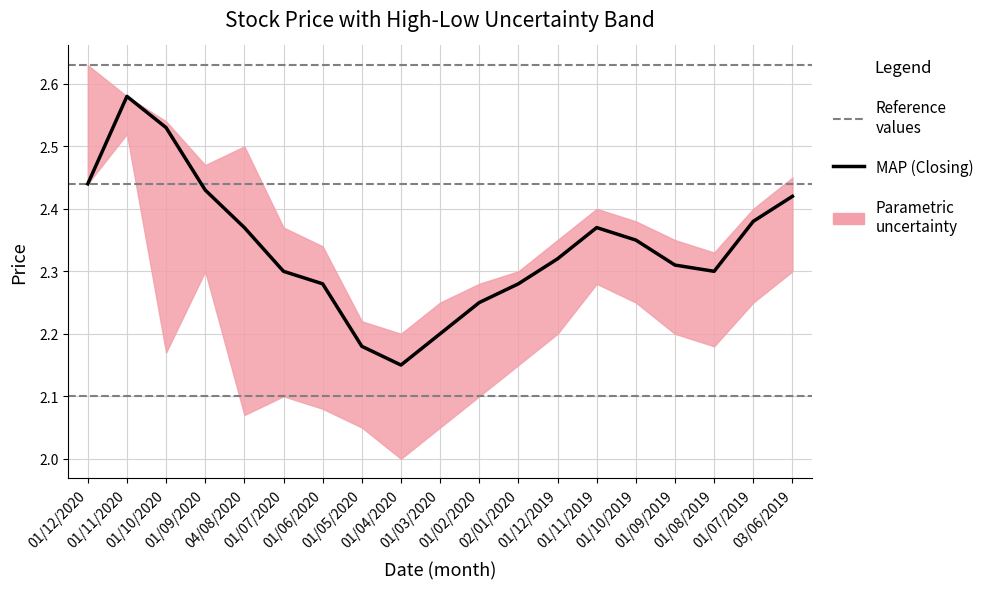

Is the value of Low at 01/04/2020 greater than the value of Closing at 01/12/2020?

No